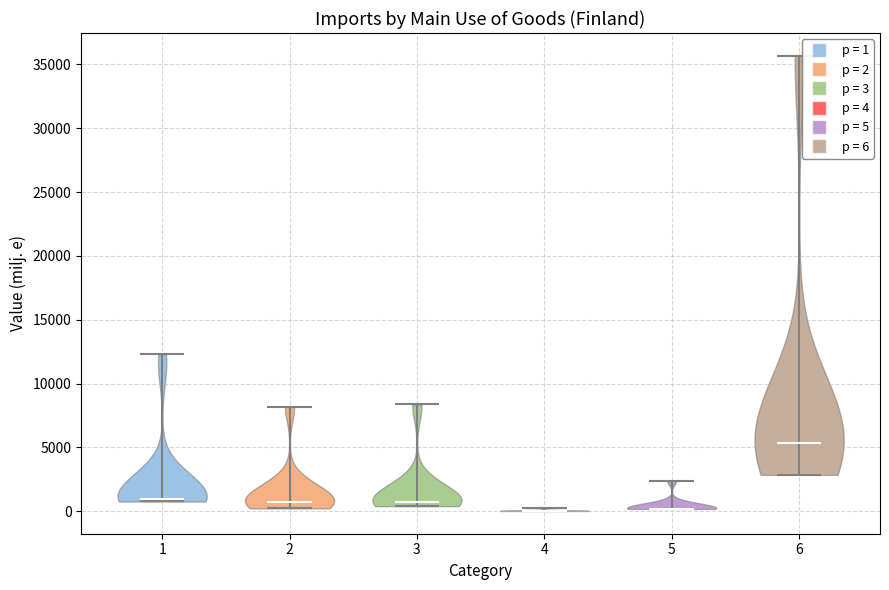

Where does the median line of the violin at x = 6 sit on the y-axis? The values are not printed on the chart, so give them approximately, as read against the axis.

5500